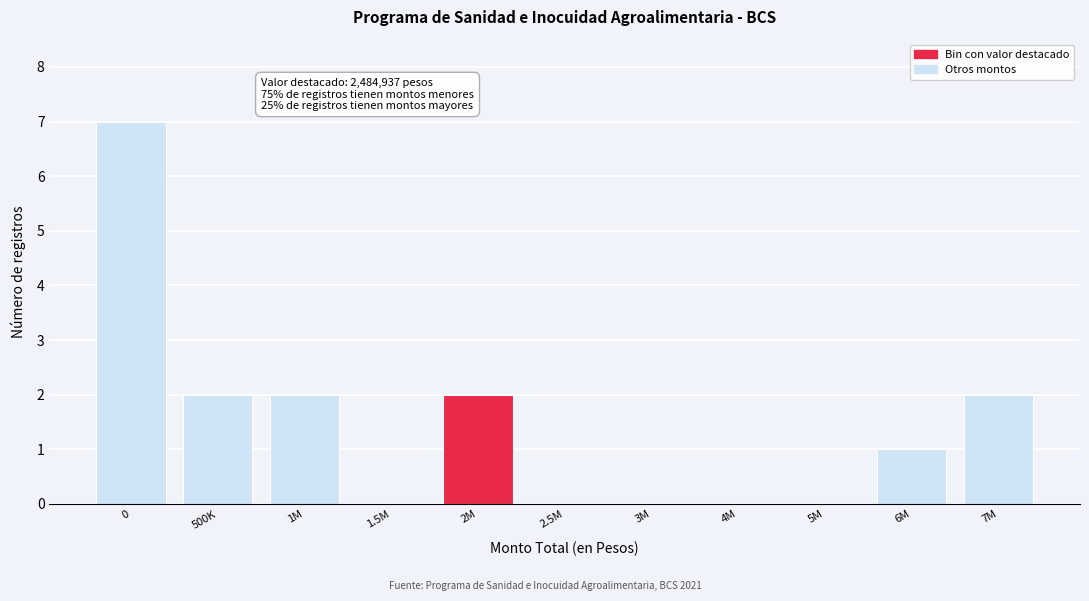

Reading left to right, what are all the values shown in this chart?

0=7	500K=2	1M=2	1.5M=0	2M=2	2.5M=0	3M=0	4M=0	5M=0	6M=1	7M=2